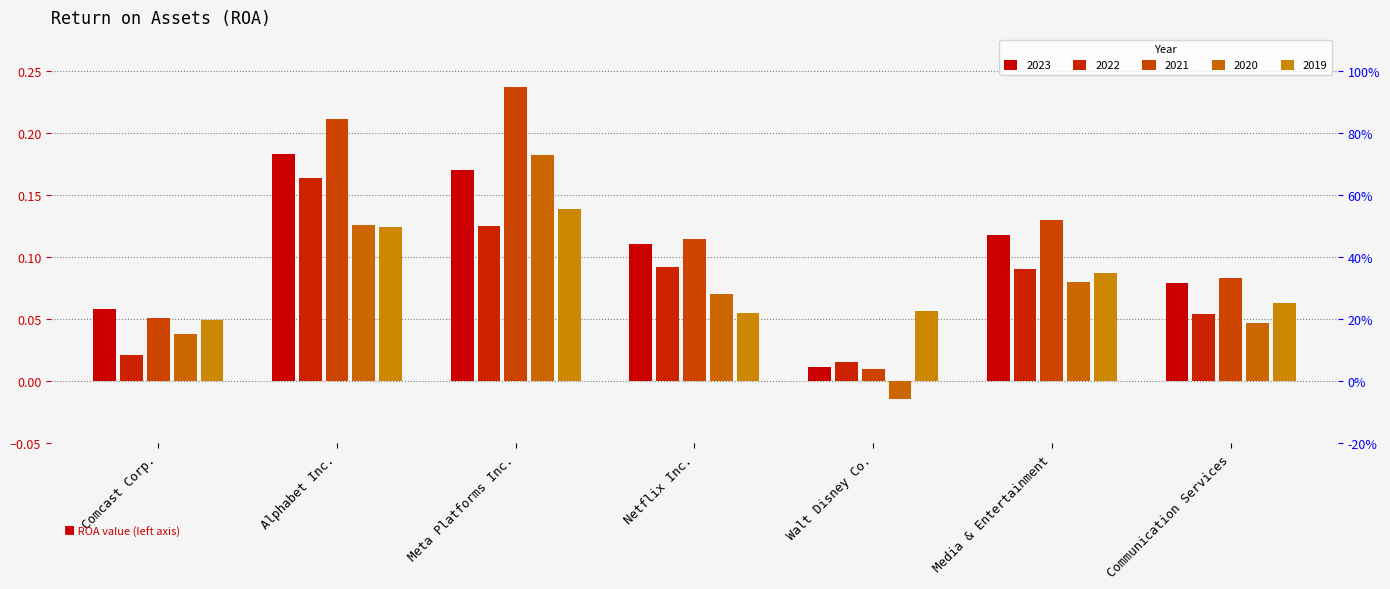

Rank the series by their maximum value, from lowest to highest.

2019, 2022, 2020, 2023, 2021